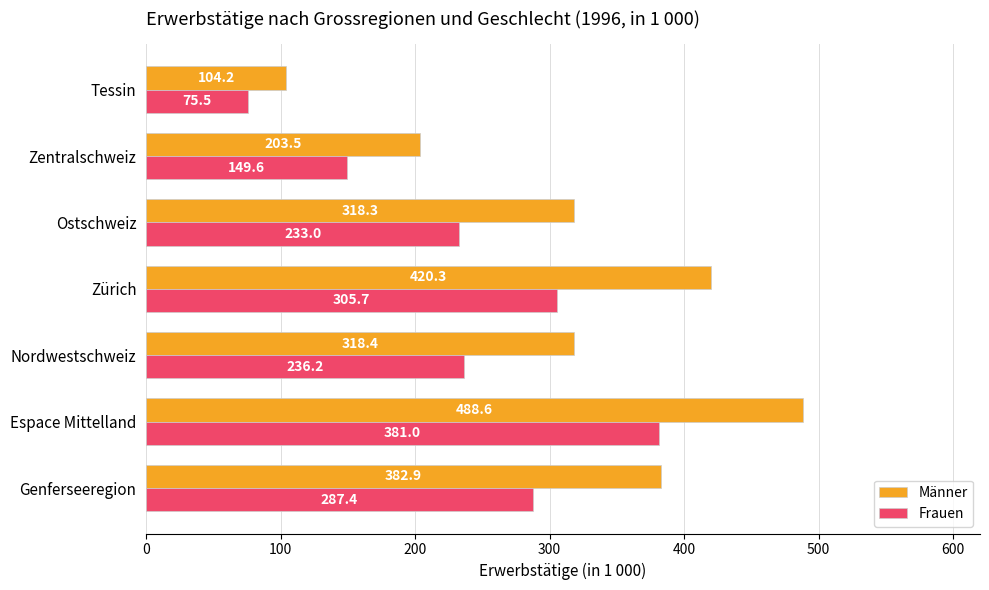

What is the average value of the Männer series?

319.5